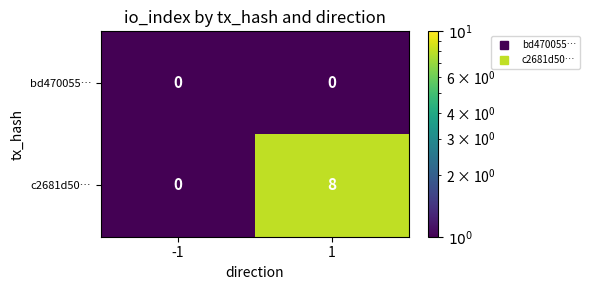

True or false: c2681d50… has a value of 0 at -1.

True